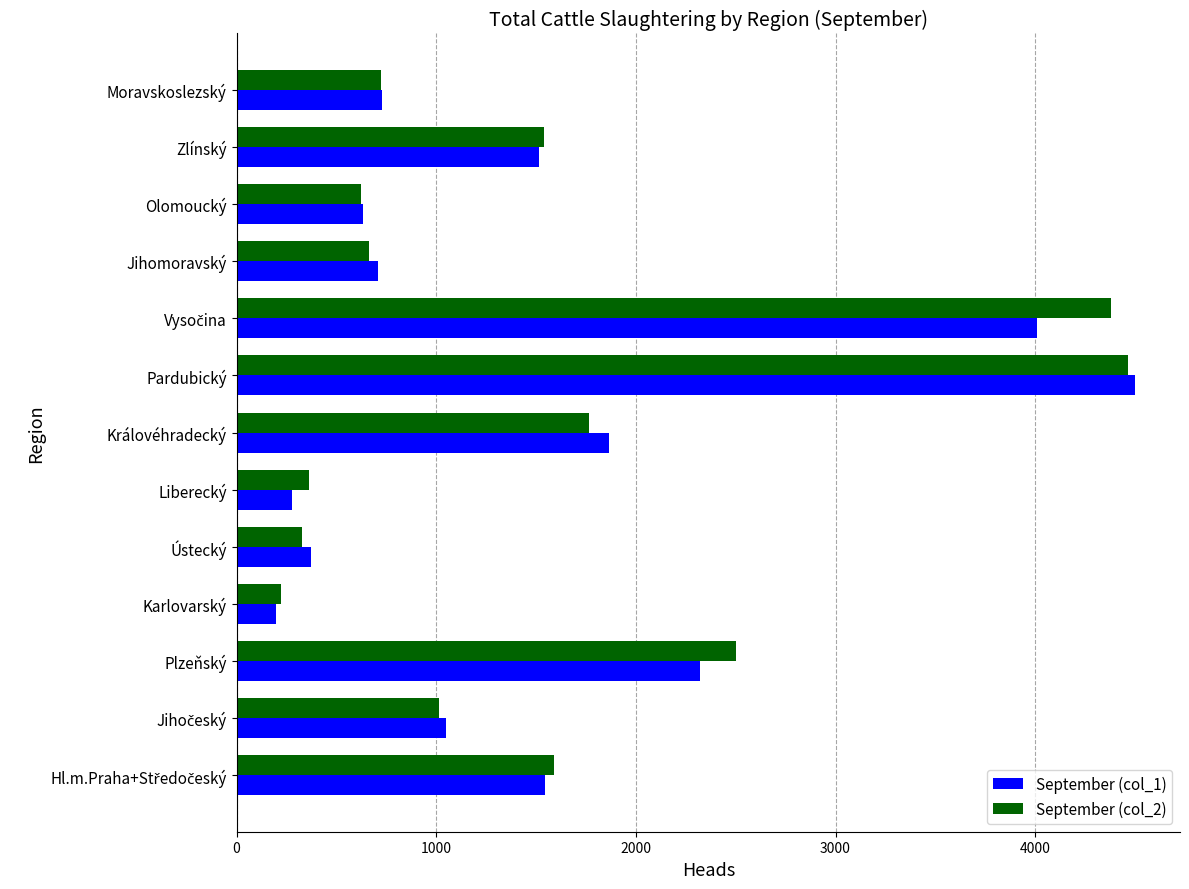

What is the total value across all series at Ústecký?

701